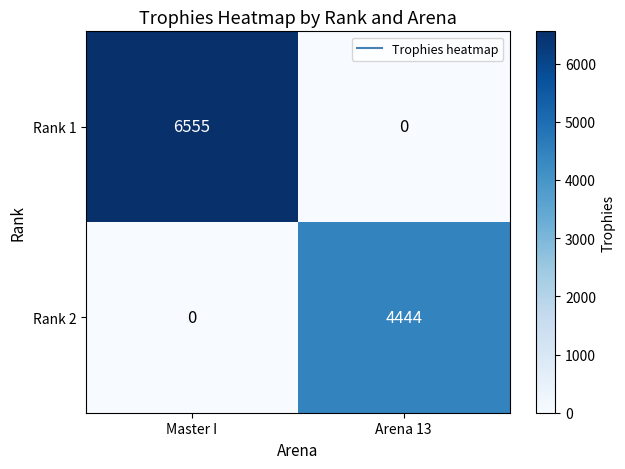

At which label is Rank 1 closest to 3277?

Arena 13